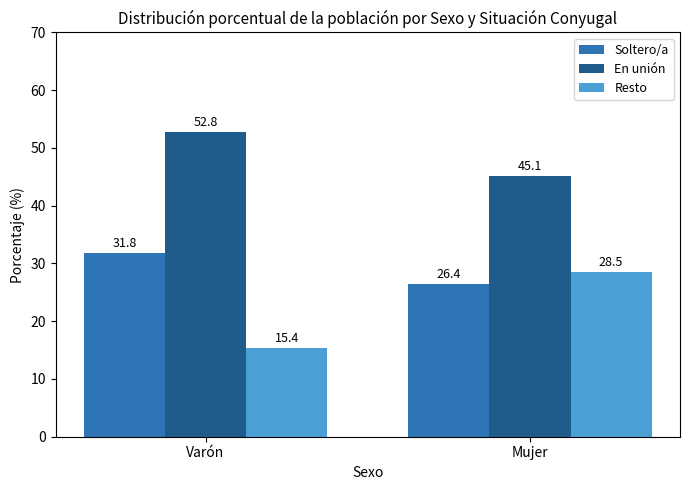

Is it true that Soltero/a equals 6.6 at Mujer?

False